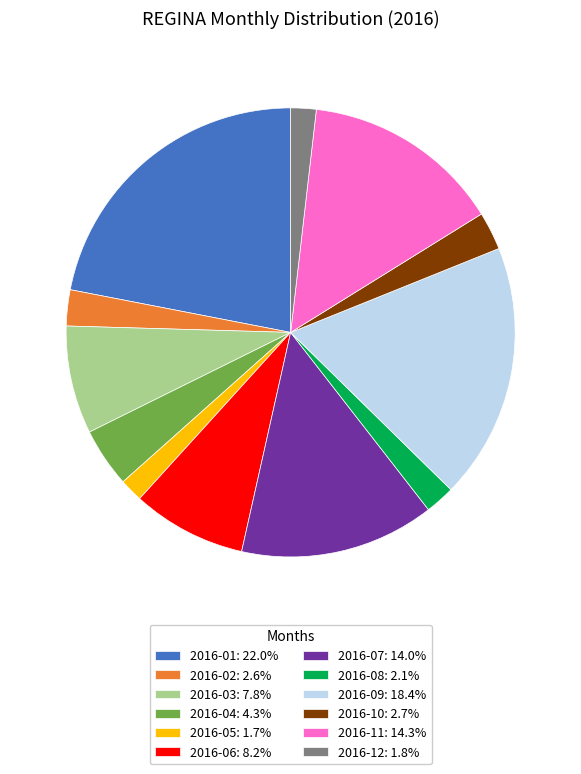

Do 2016-10: 2.7% and 2016-06: 8.2% together represent more than half of the pie?

No